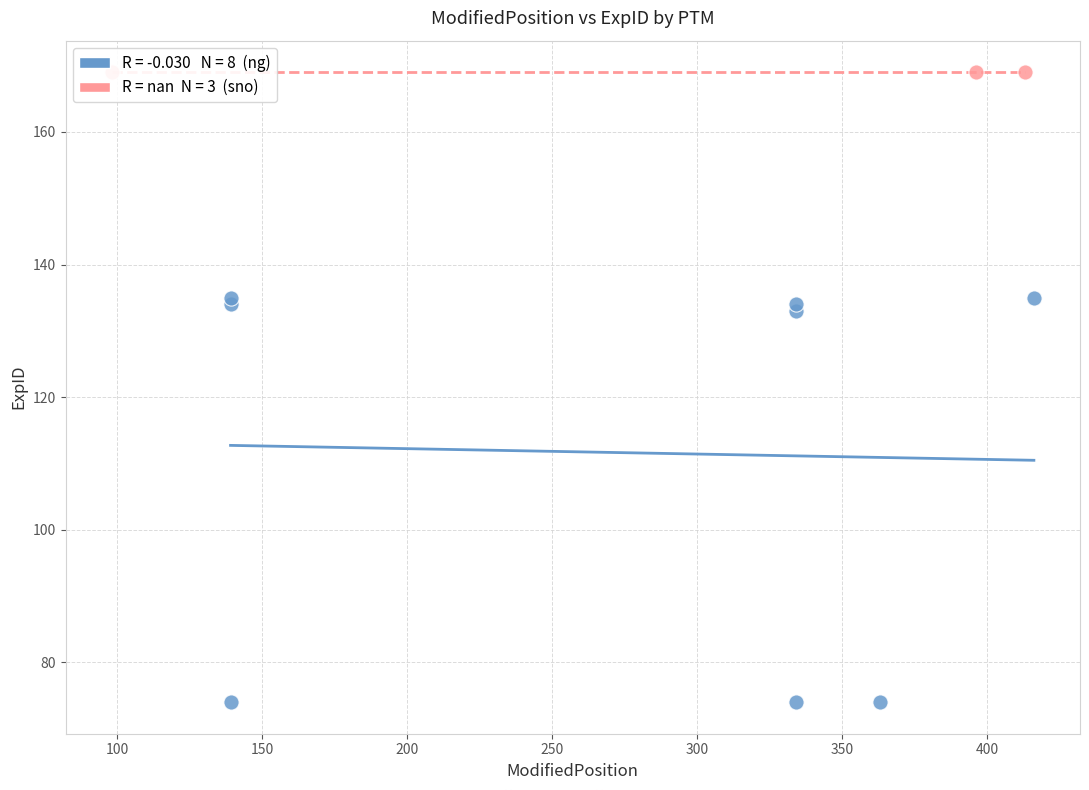

Which series reaches the minimum Y coordinate?

ng